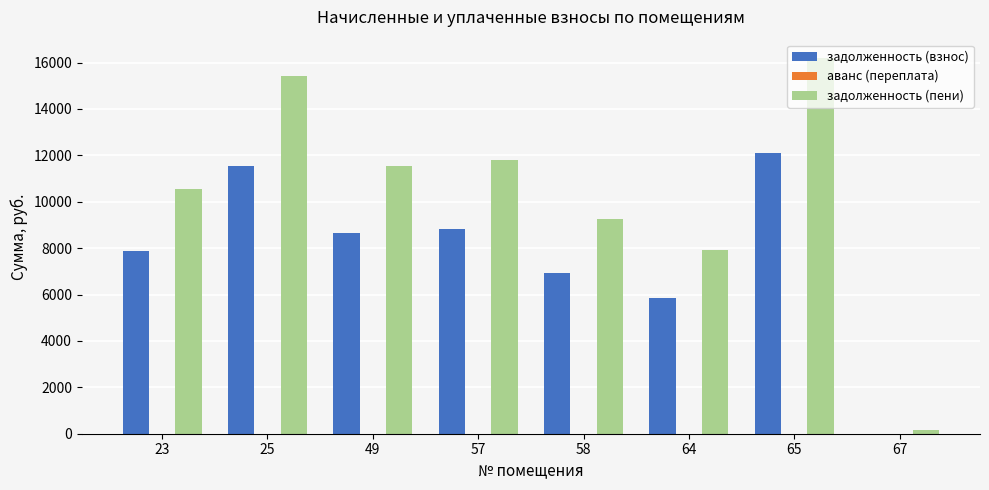

How many groups of bars are there?

8